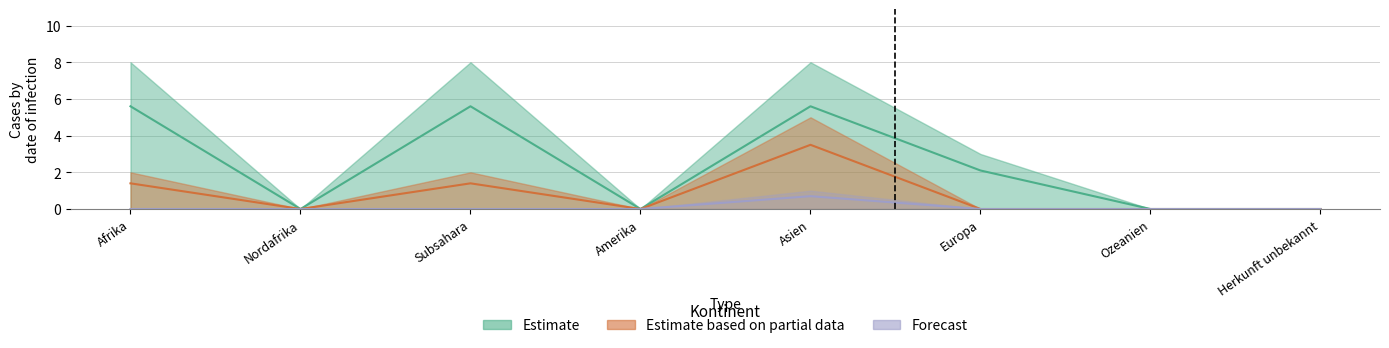

At which label is Forecast closest to 0?

Afrika